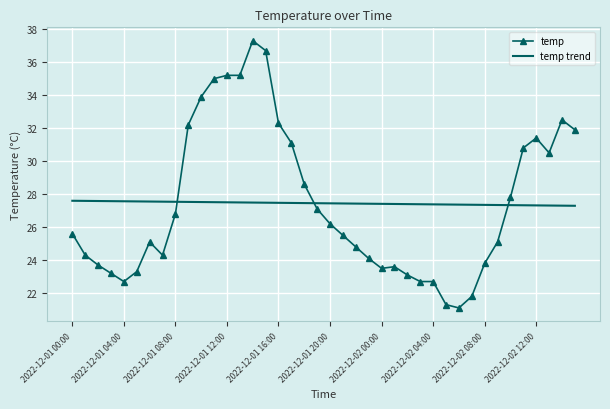

Which series has the widest spread of values?

temp